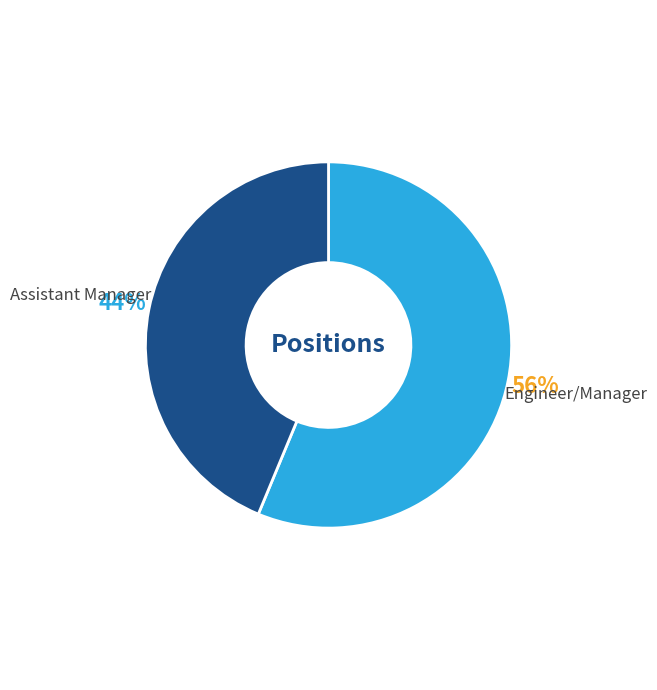

Approximately how many times larger is the value at Assistant Manager compared to Engineer/Manager?

0.8